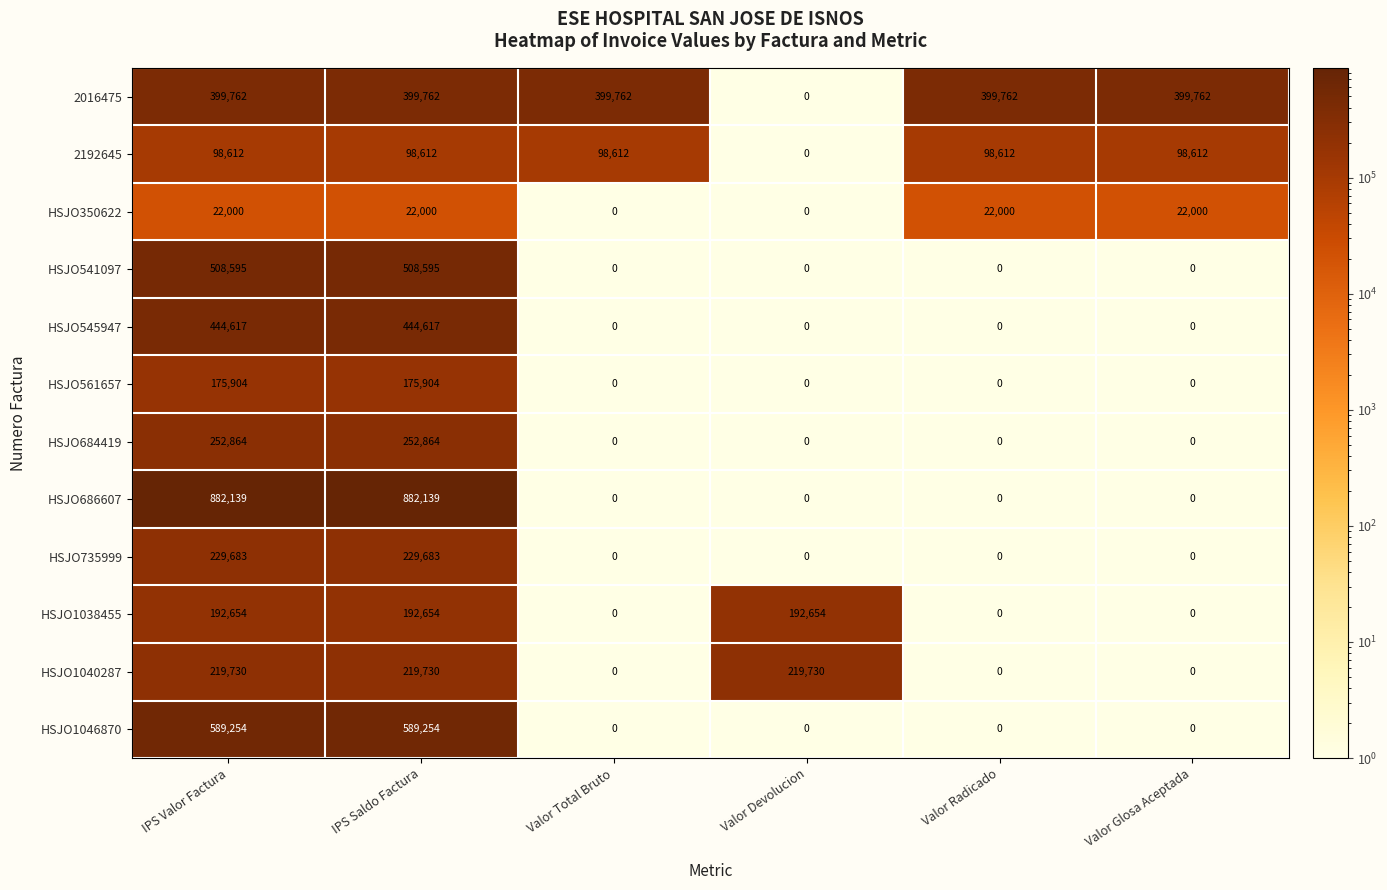

Which series has the largest range (max minus min)?

HSJO686607